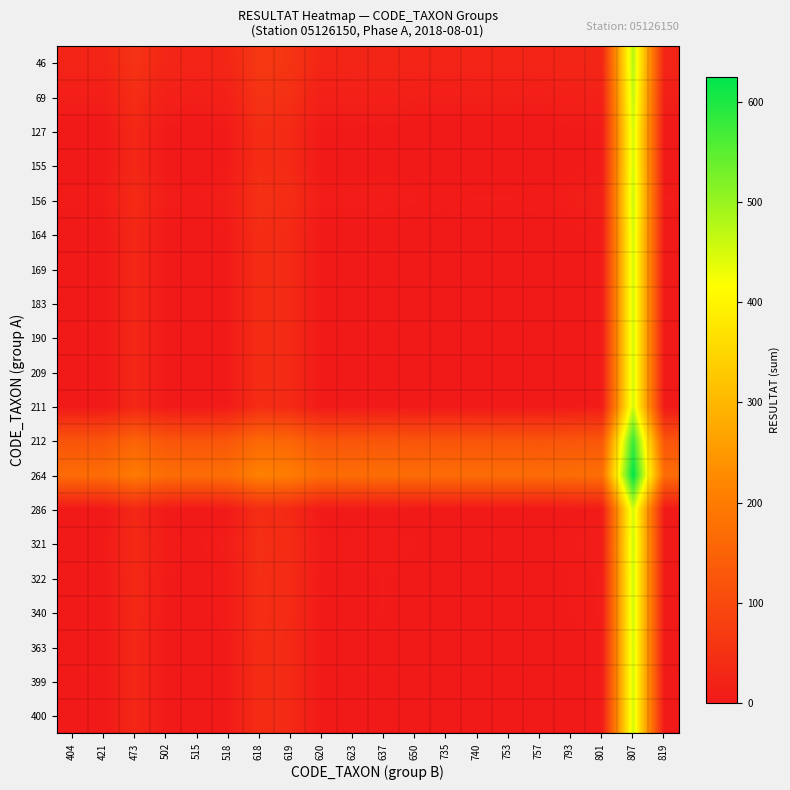

Between 757 and 753, which is larger?

753